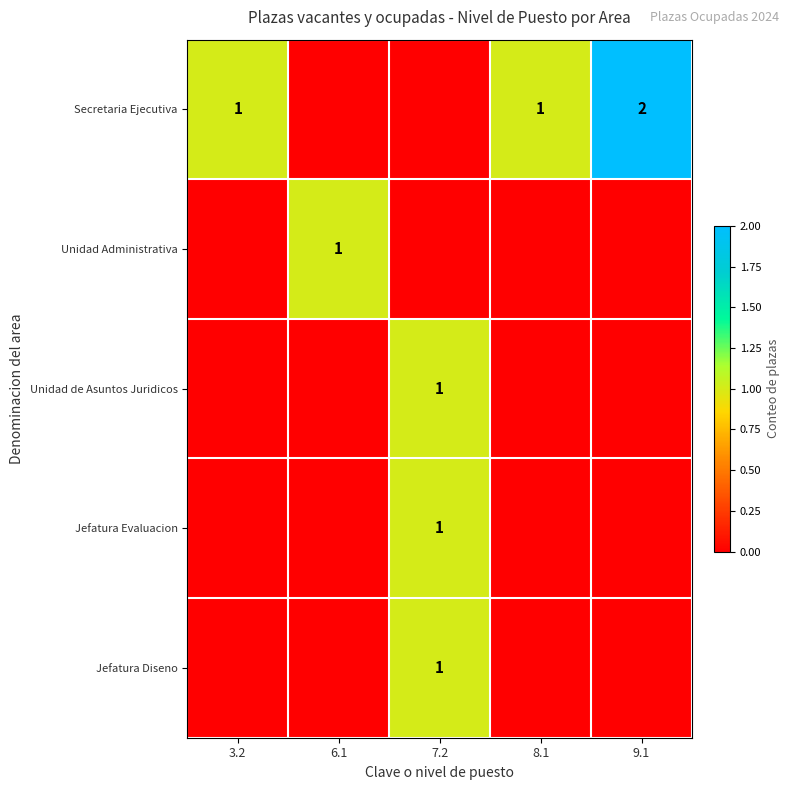

Is it true that Jefatura Diseno equals 1 at 7.2?

True